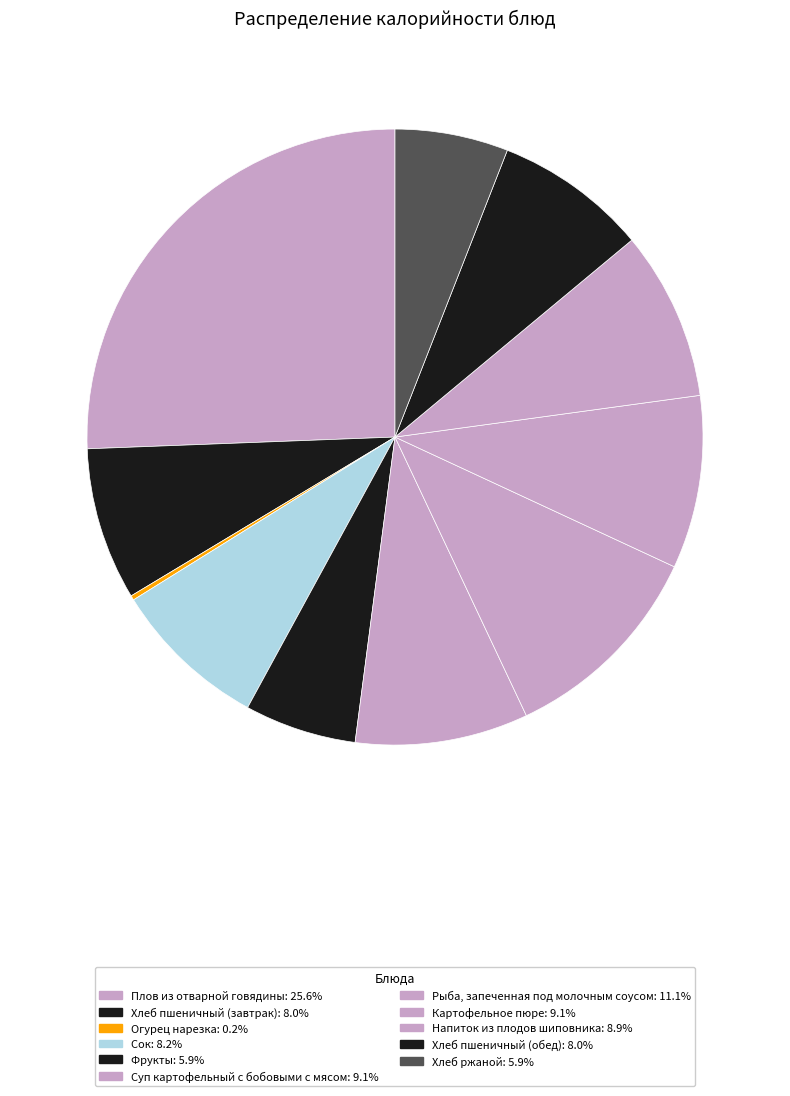

To the nearest percent, what is the difference between the Хлеб ржаной and Хлеб пшеничный (завтрак) slice percentages?

2%